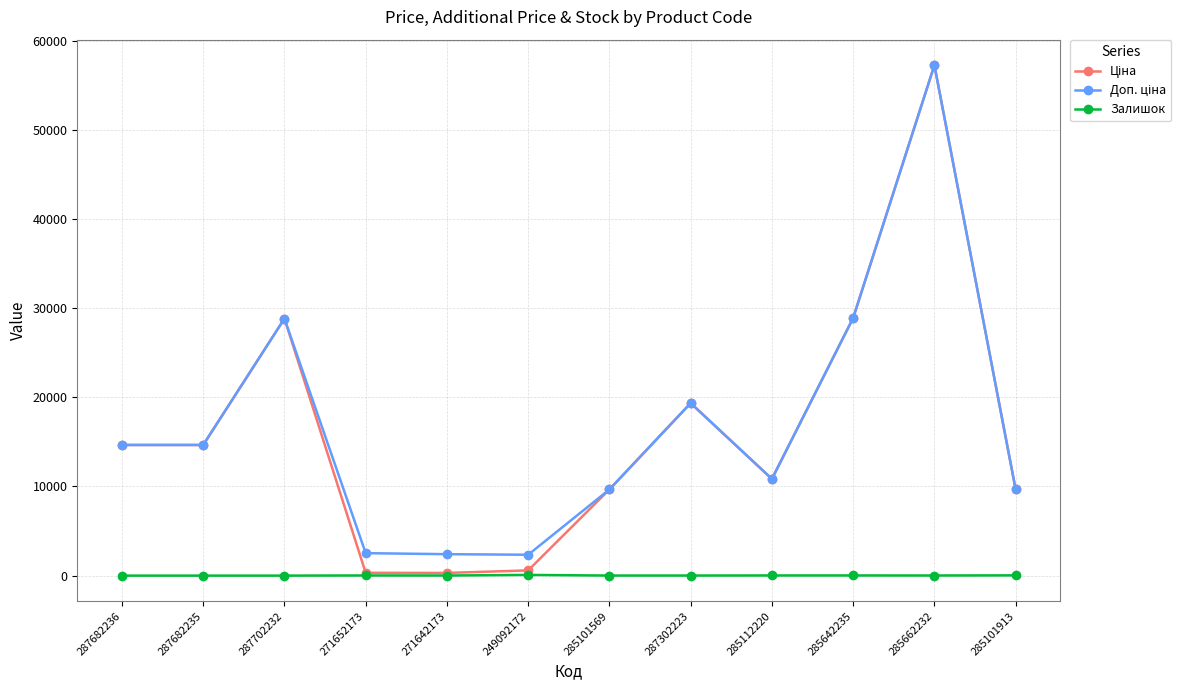

What is the label of the 7th point from the left?

285101569